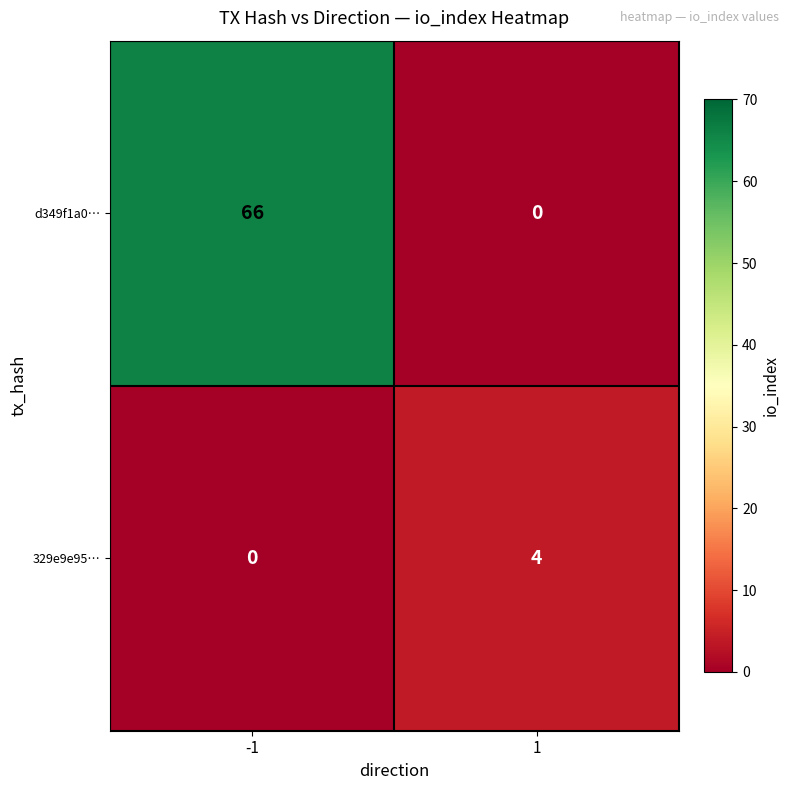

Reading left to right, extract all data points from this chart.

d349f1a0…: -1=66	1=0
329e9e95…: -1=0	1=4